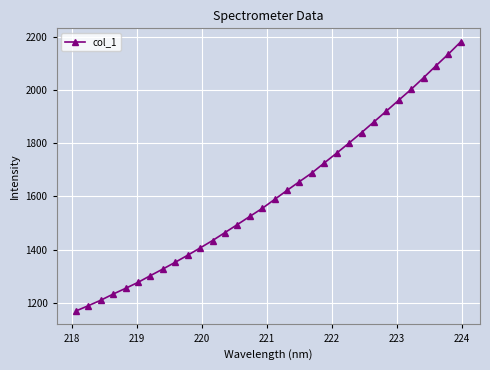

What is the difference between the maximum and second lowest values?

992.1